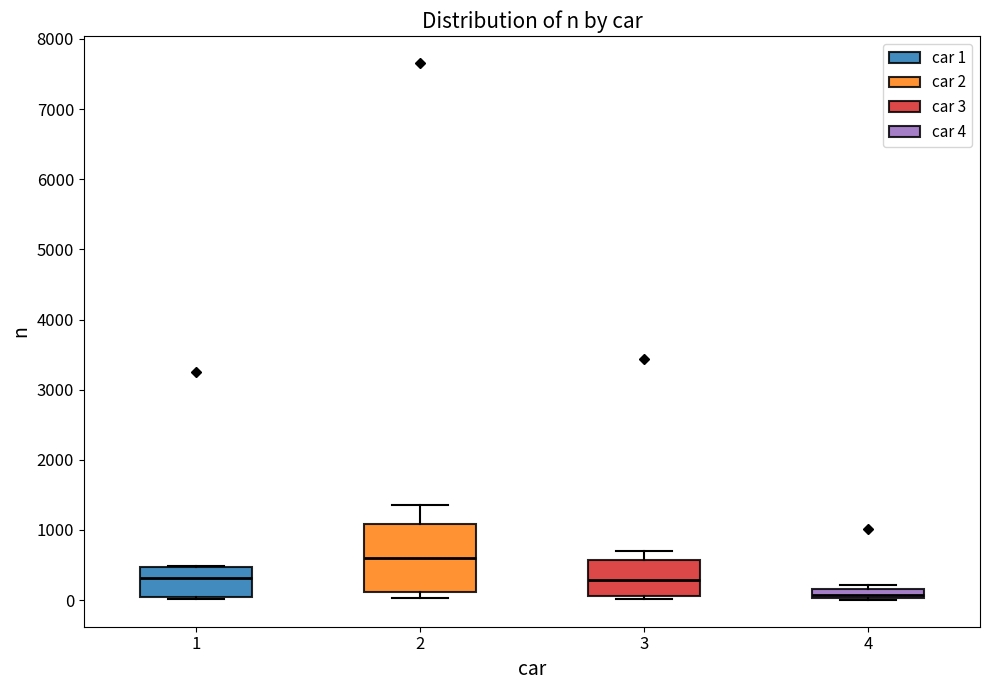

Which box's median line is the highest?

2